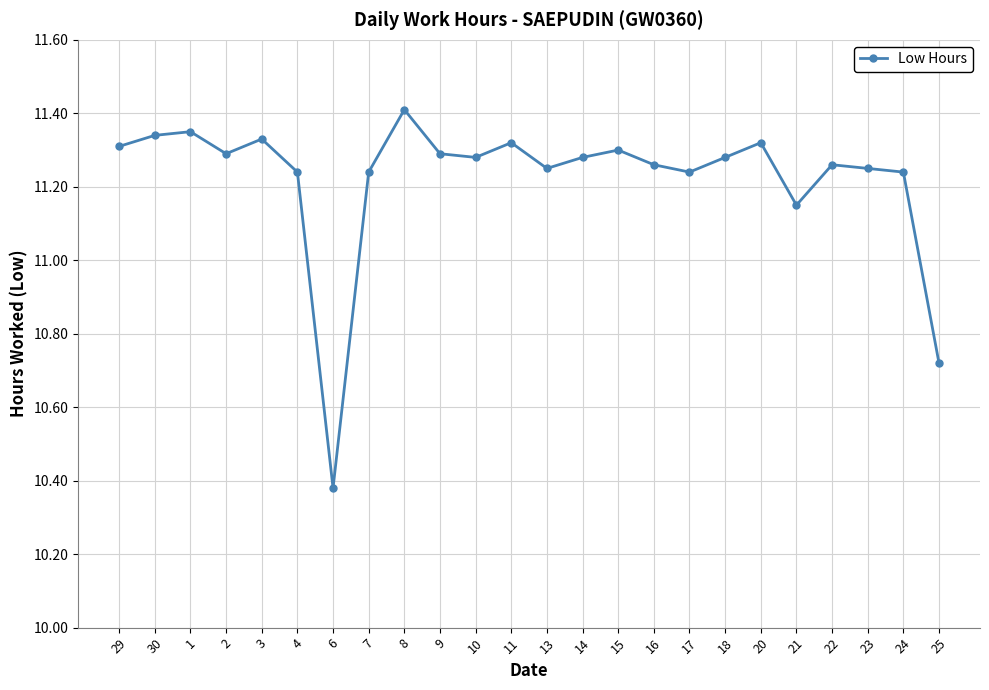

What is the label of the 2nd point from the left?

30